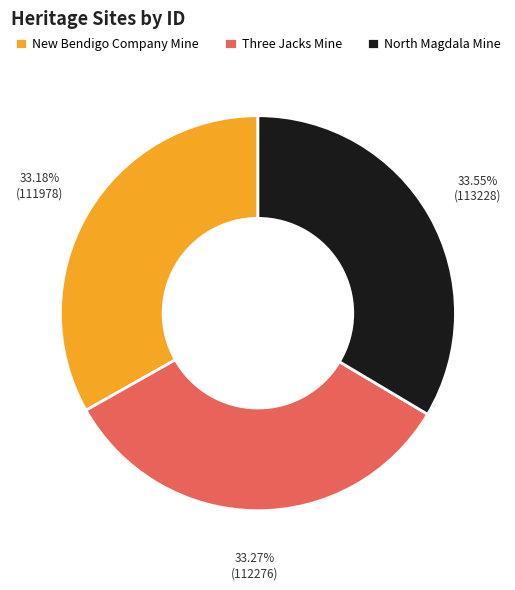

Approximately how many times larger is the value at North Magdala Mine compared to New Bendigo Company Mine?

1.0